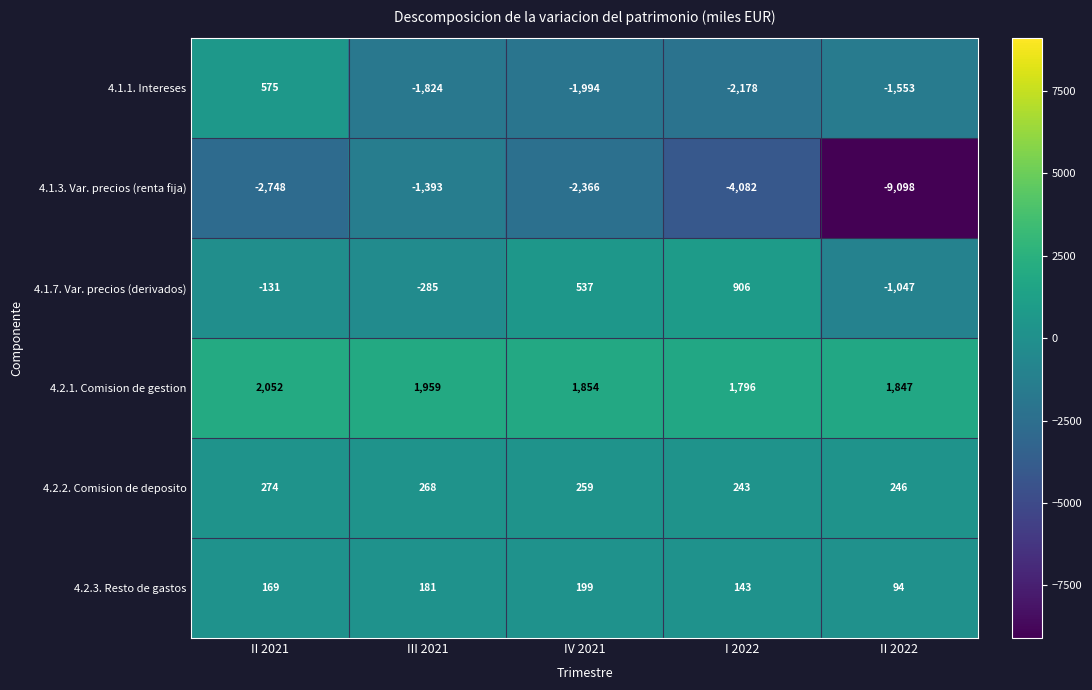

Reading left to right, transcribe all the data shown in this chart.

4.1.1. Intereses: 575	-1824	-1994	-2178	-1553
4.1.3. Var. precios (renta fija): -2748	-1393	-2366	-4082	-9098
4.1.7. Var. precios (derivados): -131	-285	537	906	-1047
4.2.1. Comision de gestion: 2052	1959	1854	1796	1847
4.2.2. Comision de deposito: 274	268	259	243	246
4.2.3. Resto de gastos: 169	181	199	143	94